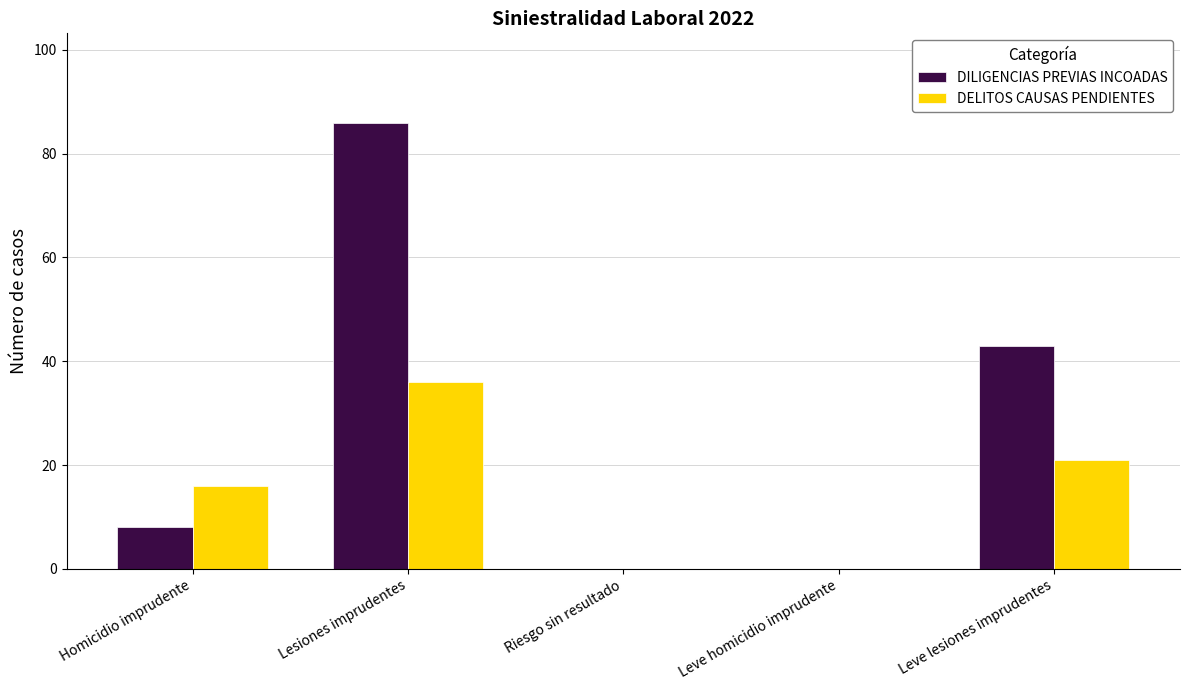

How many series are shown in this chart?

2